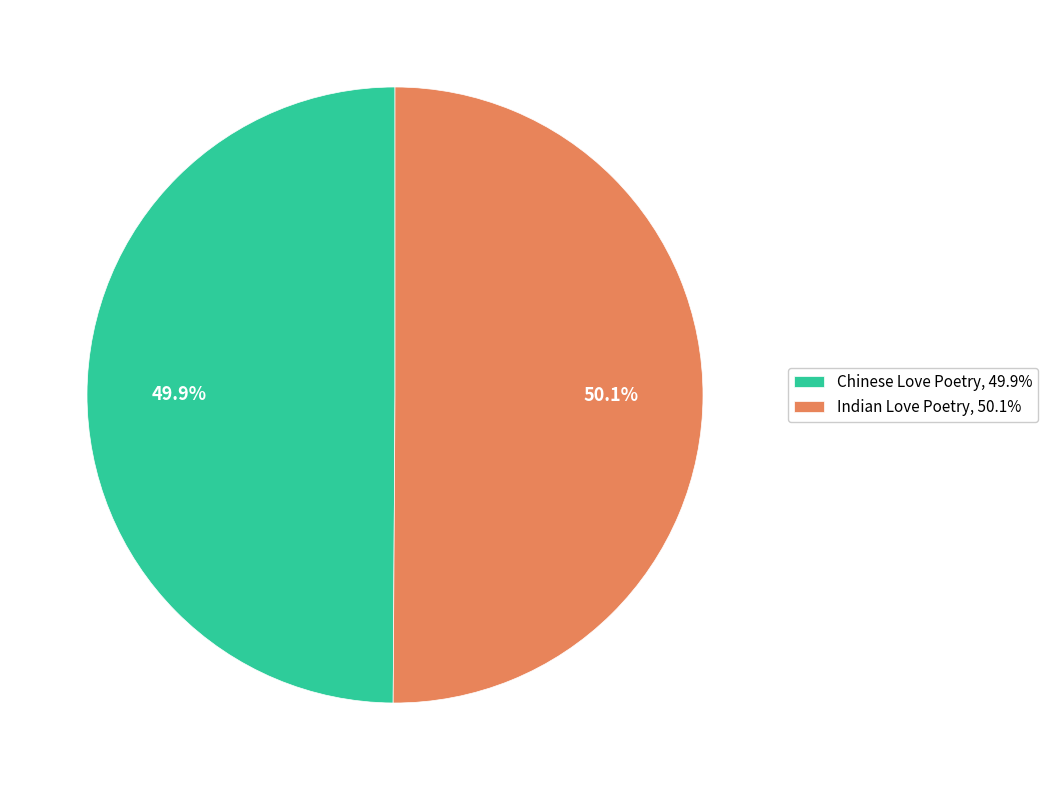

Count the number of slices in the pie.

2